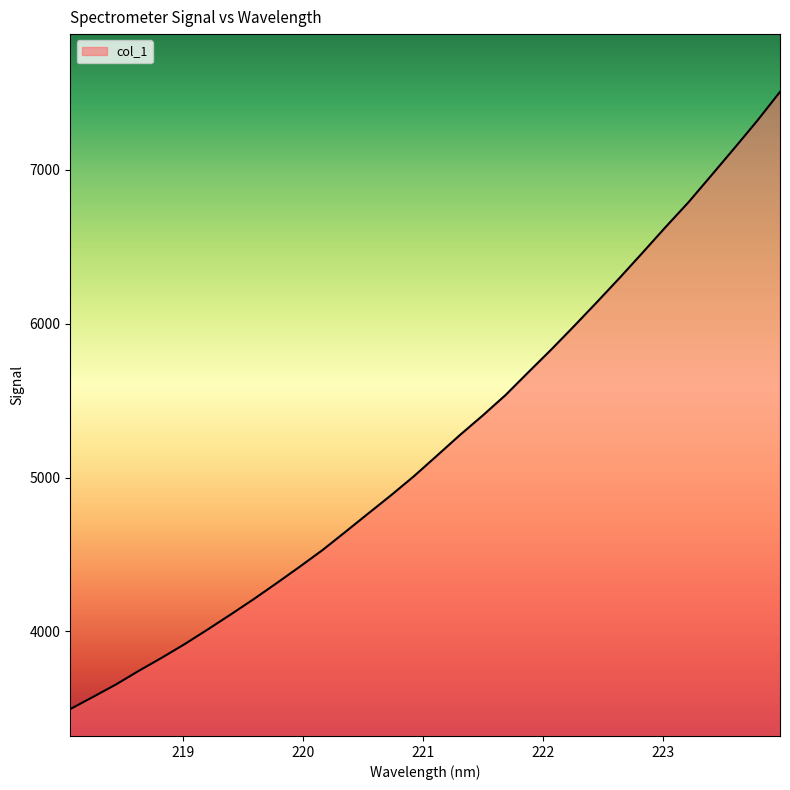

What is the difference between the maximum and minimum values?

4010.3